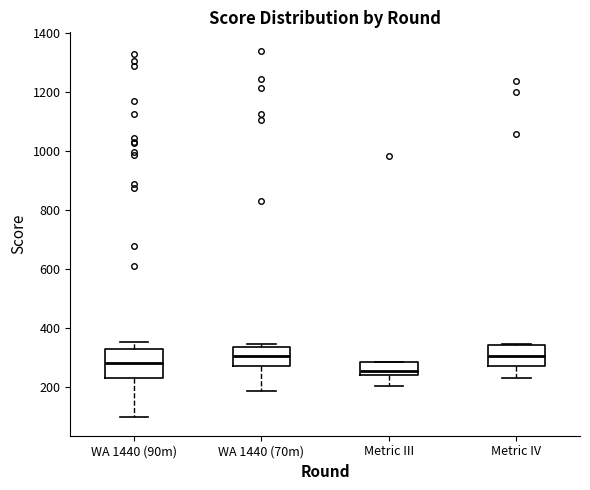

Comparing the boxes themselves (not the whiskers), which one is the tallest?

WA 1440 (90m)